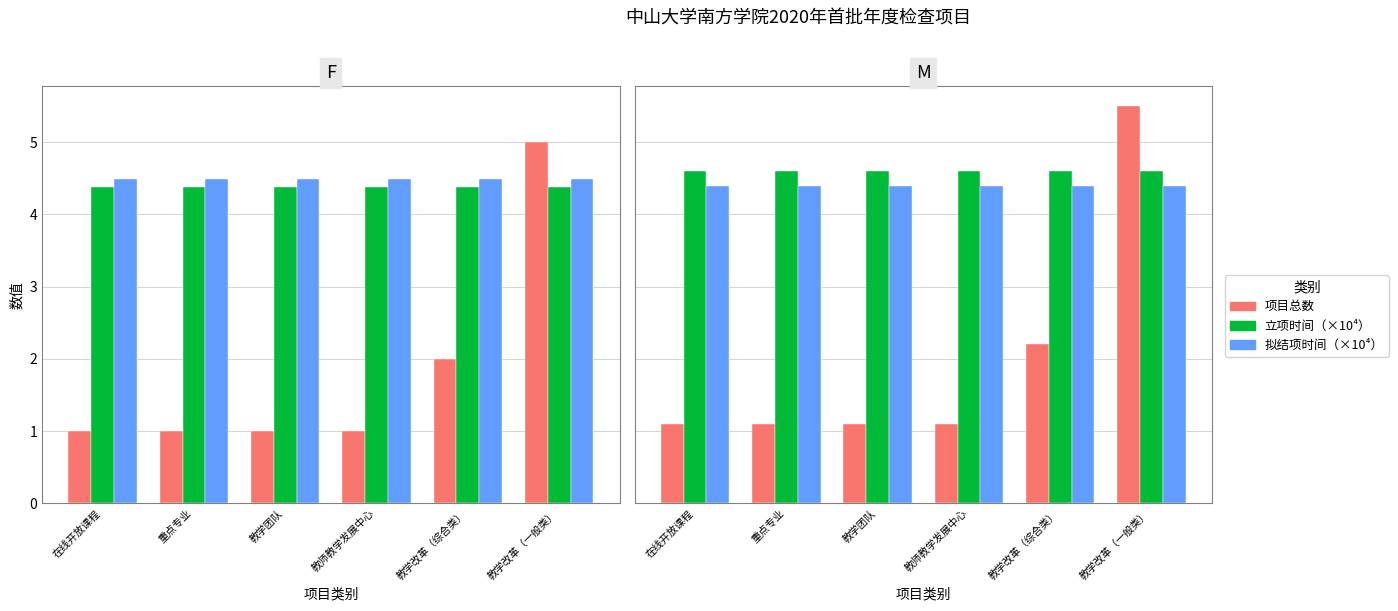

What is the average value of the 拟结项时间（×10⁴） series?

4.4